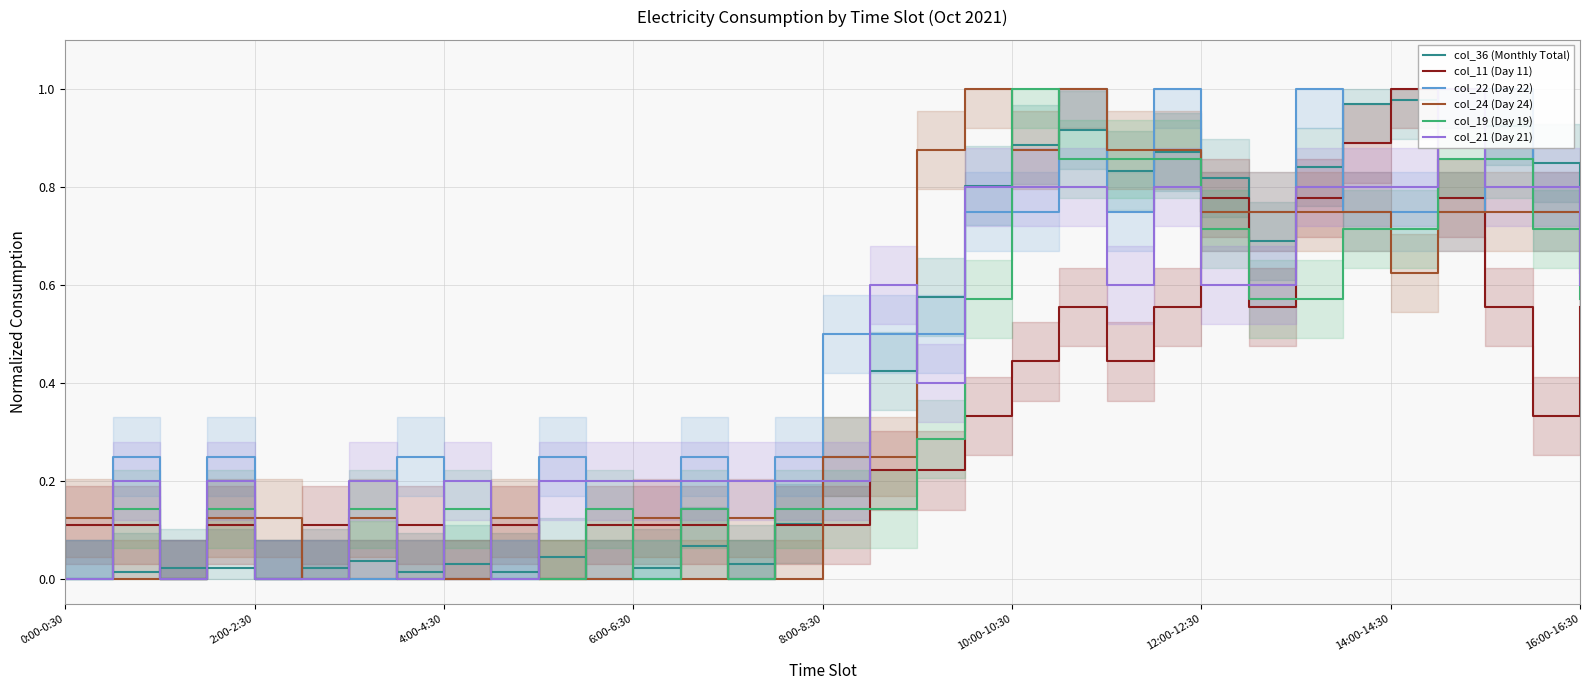

How many data points does each series have?

33